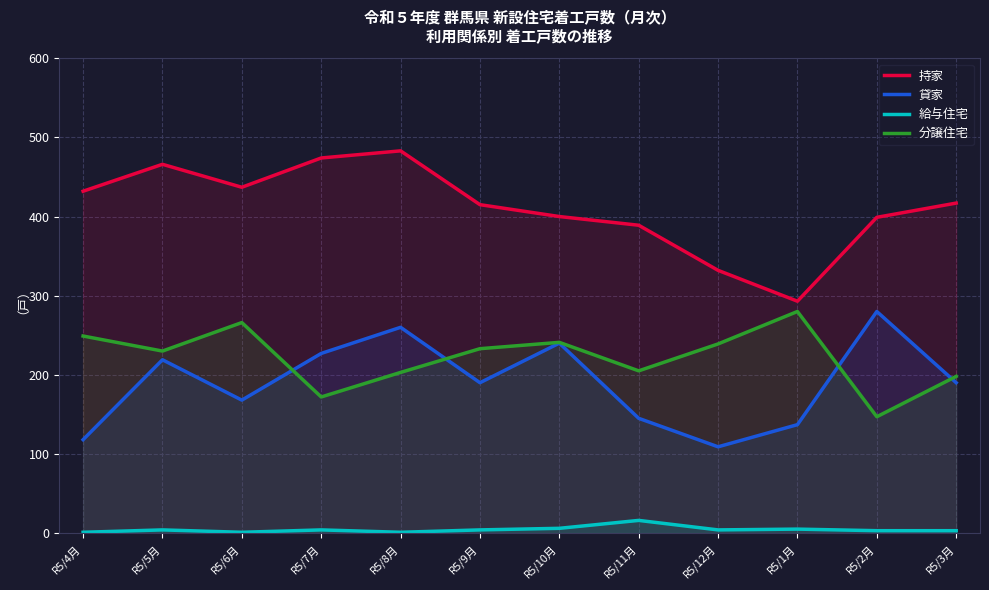

Reading right to left, list all the values displayed in this chart.

持家: 417	399	293	332	389	400	415	483	474	437	466	432
貸家: 190	280	137	109	145	240	190	260	227	168	219	118
給与住宅: 3	3	5	4	16	6	4	1	4	1	4	1
分譲住宅: 198	147	280	239	205	241	233	203	172	266	230	249